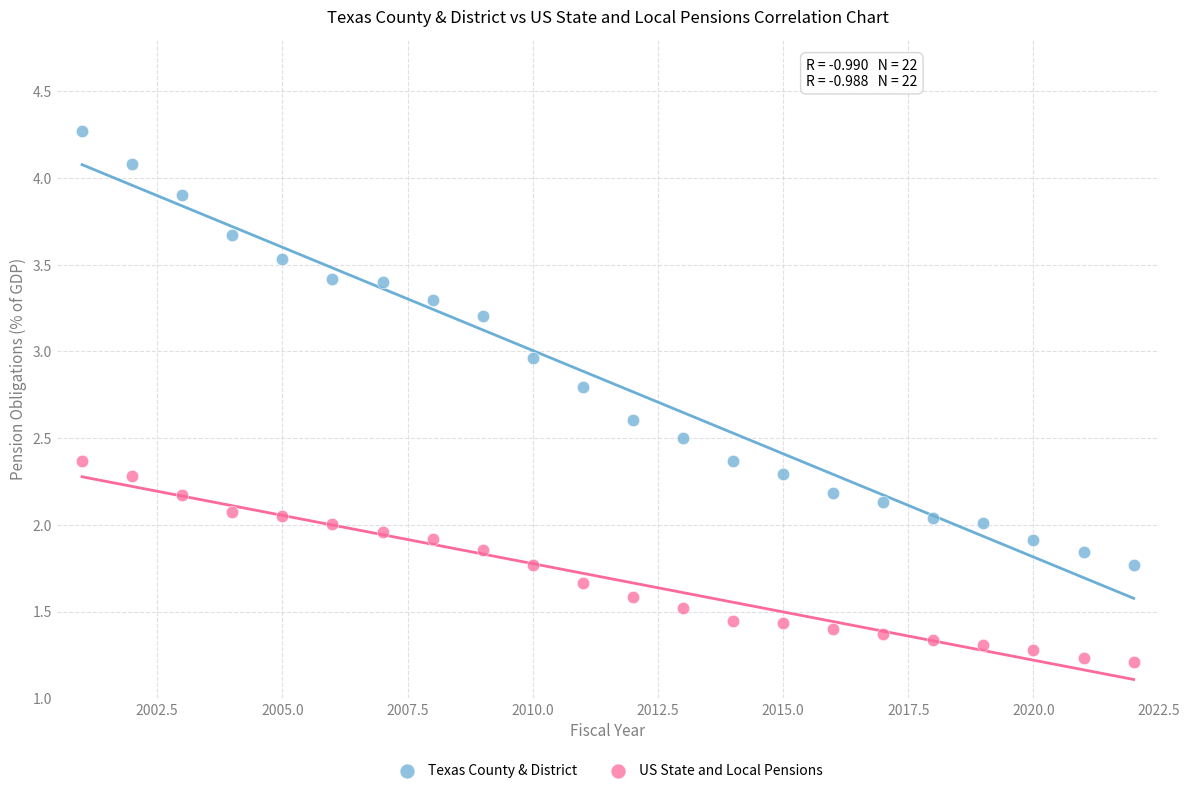

What is the X range (max minus min) for the scatter plot?

21.0